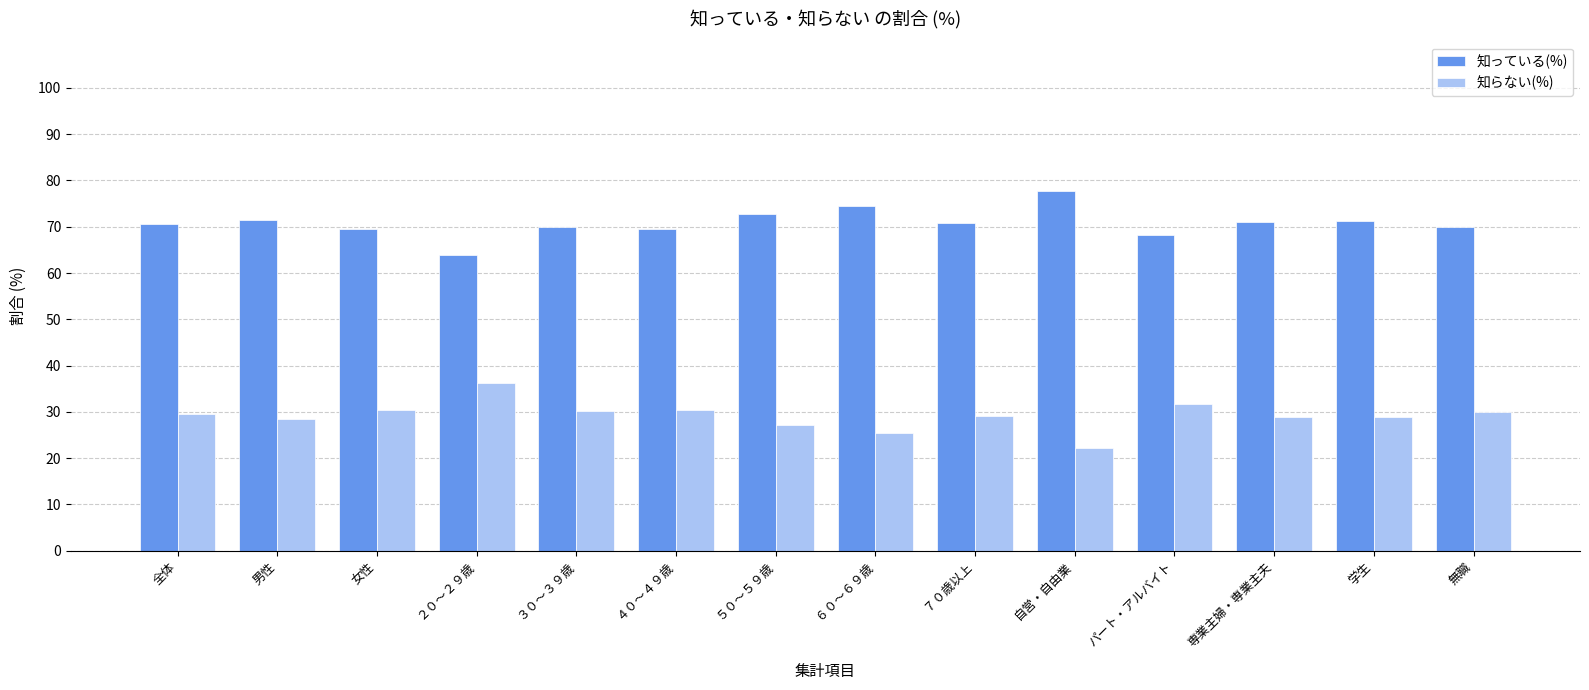

What is the difference between the second highest and second lowest values in the 知っている(%) series?

6.2